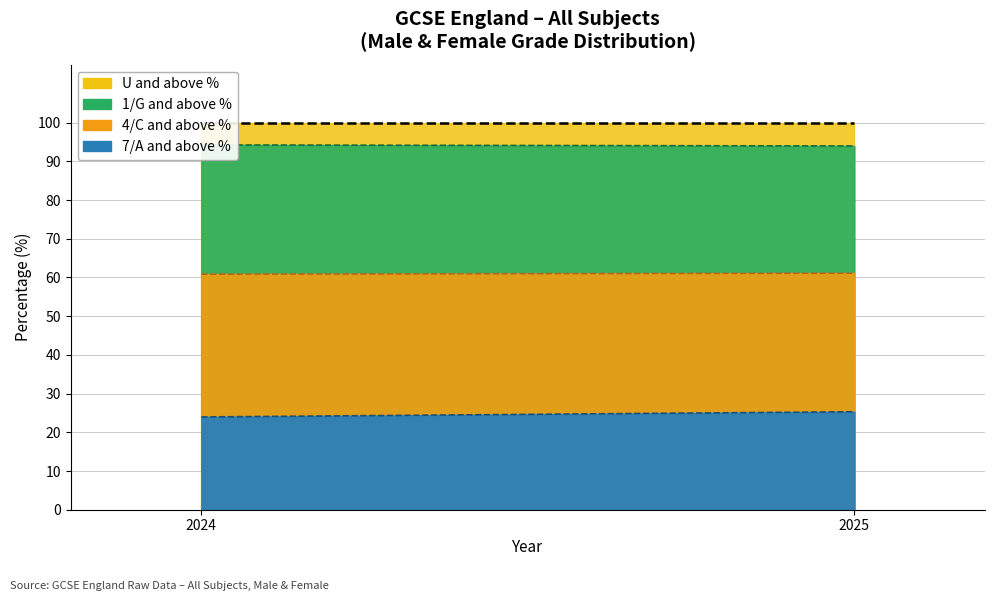

At which label does 1/G and above % first exceed 94?

2024